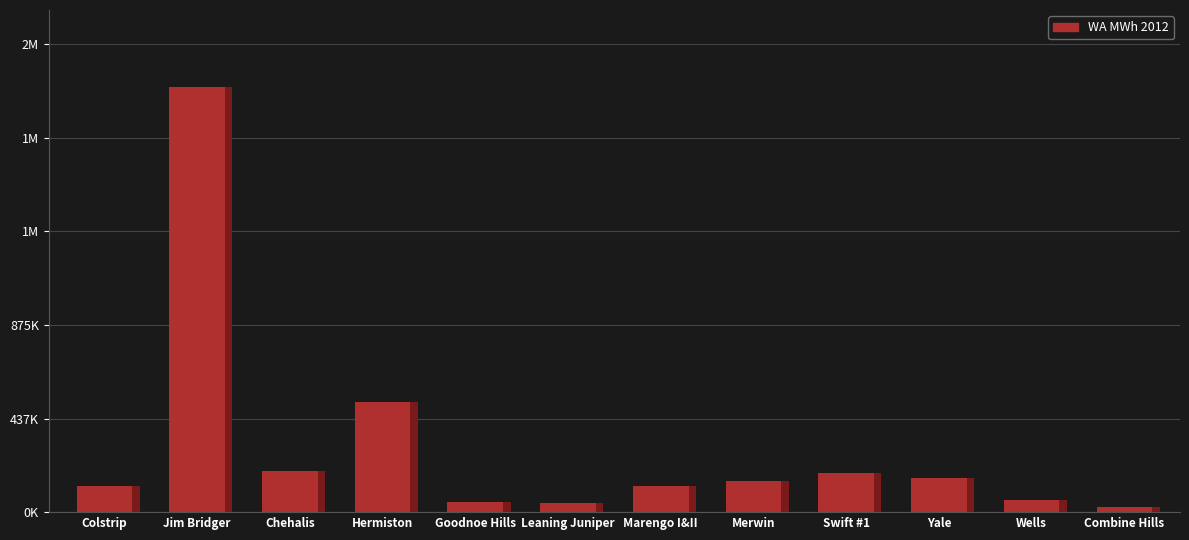

True or false: the data shows 55078.0 at Wells.

True